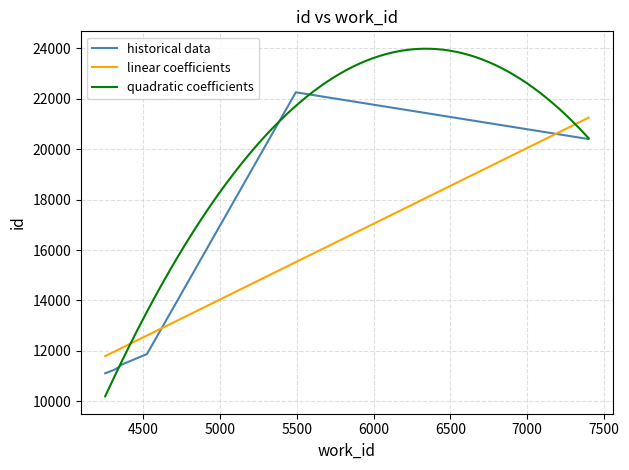

What is the lowest value of the quadratic coefficients series?

10201.1